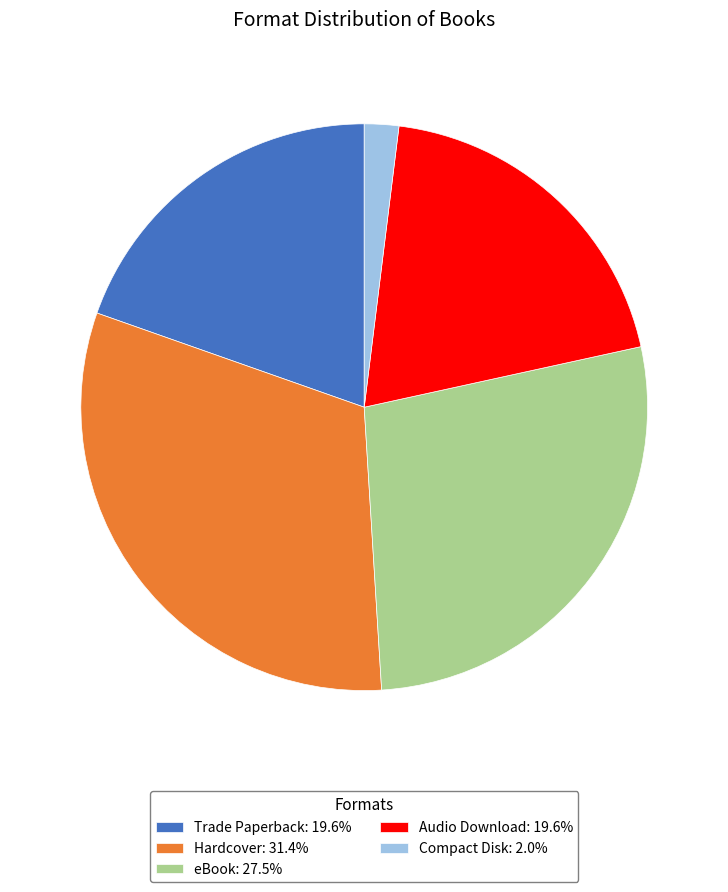

Is Hardcover: 31.4% the majority of the pie?

No